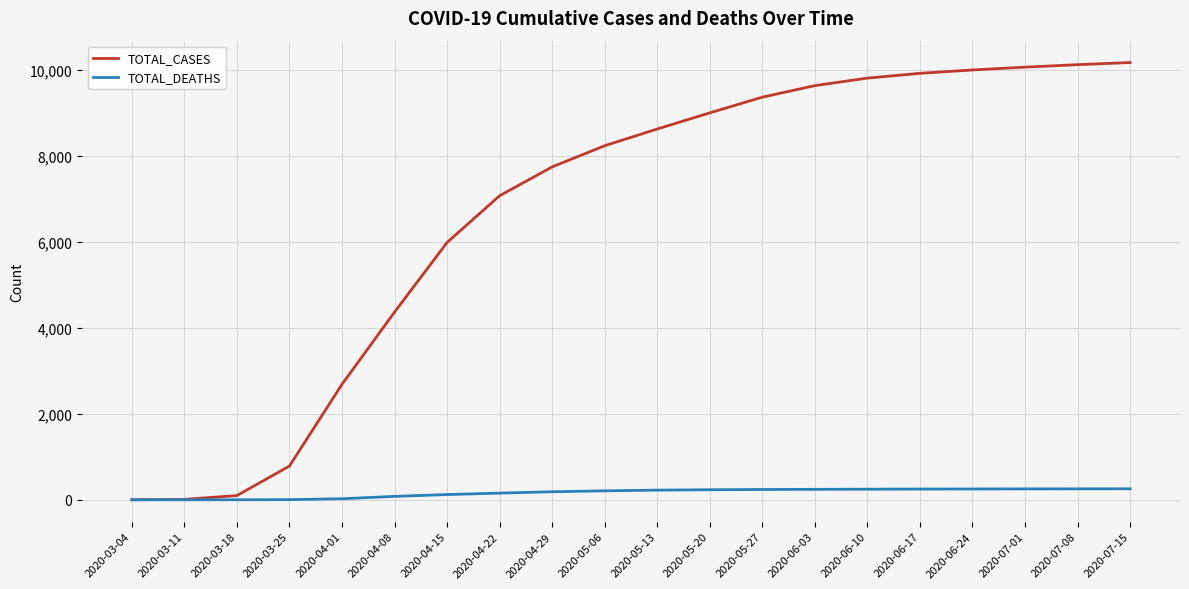

Is the value of TOTAL_CASES at 2020-07-08 greater than the value of TOTAL_DEATHS at 2020-03-25?

Yes